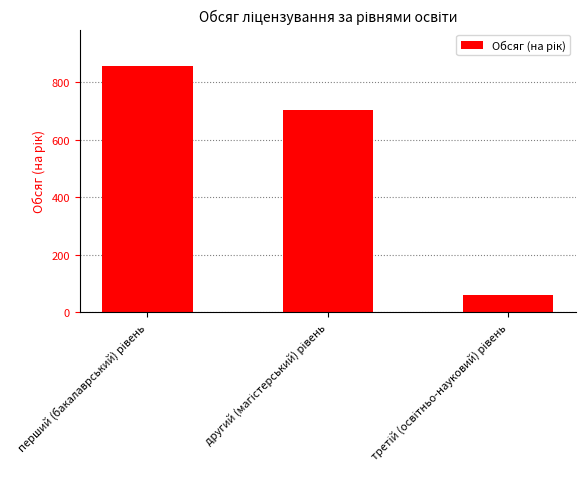

How many values are below 704?

1